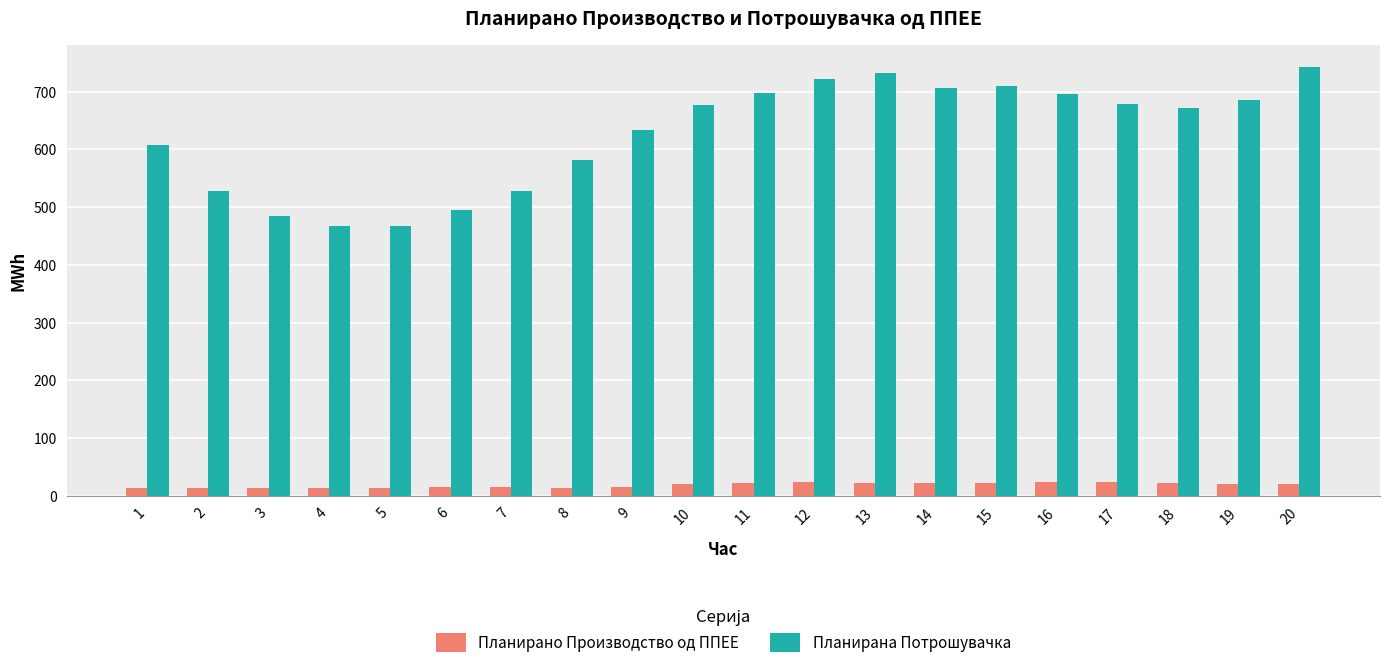

How many bars are there in total?

40